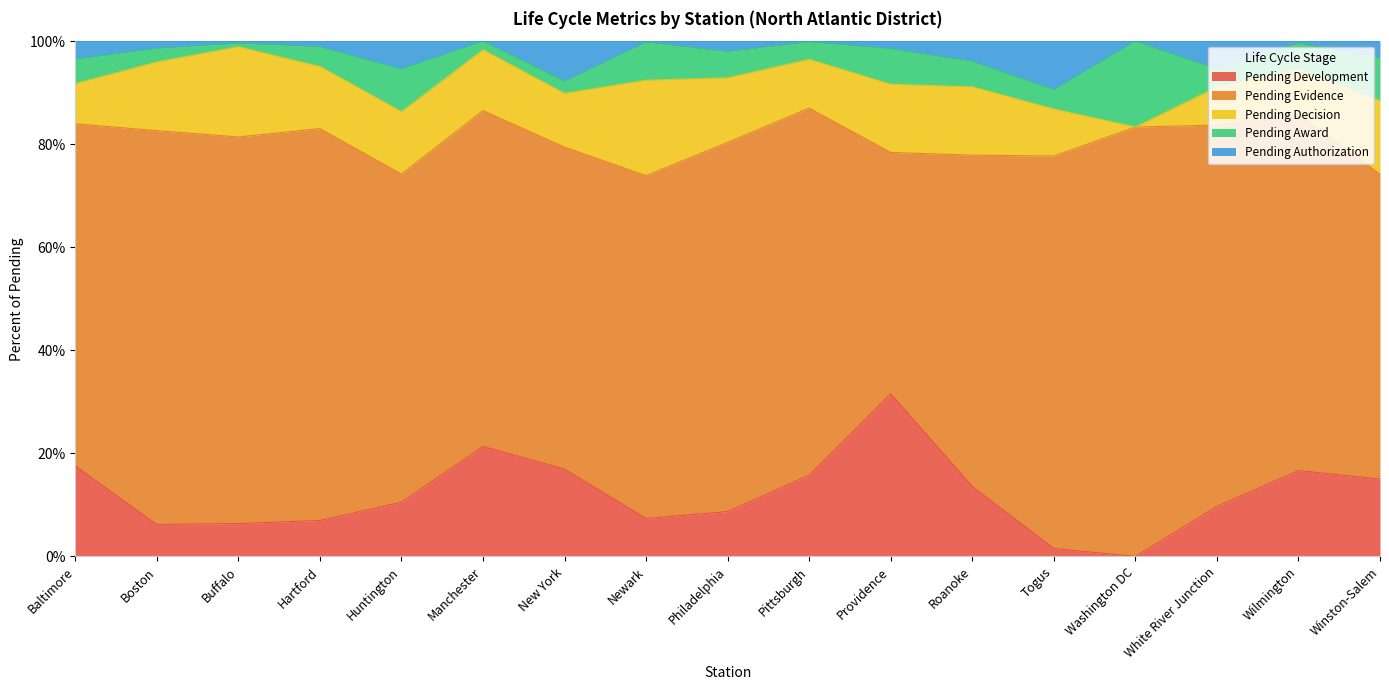

What is the difference between the maximum and minimum values in the Pending Award series?

0.2